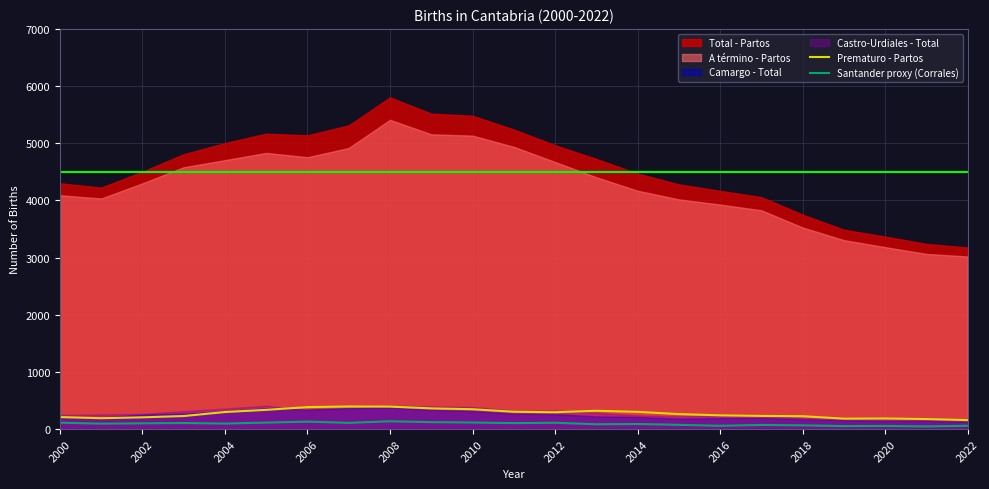

True or false: Prematuro - Partos has a value of 157 at 2022.

True